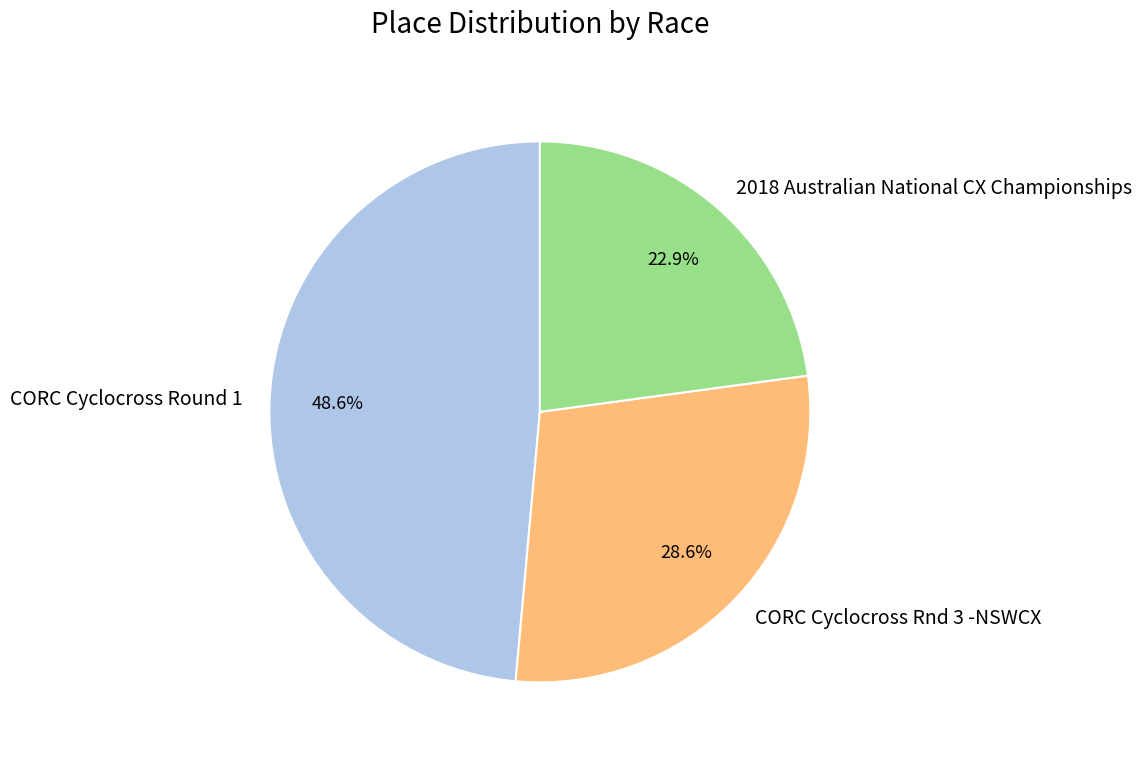

Count the number of slices in the pie.

3